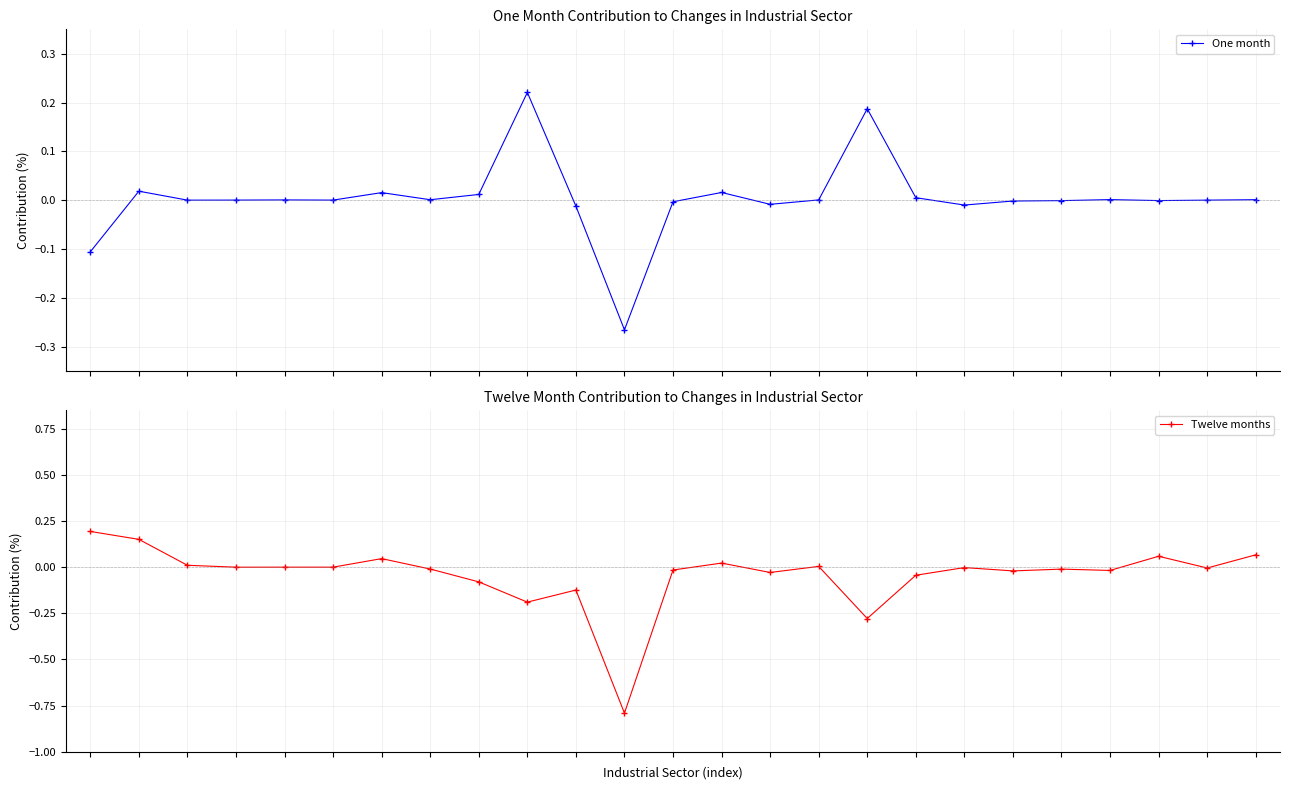

The Twelve months series shows 0.0 at 2. True or false?

True